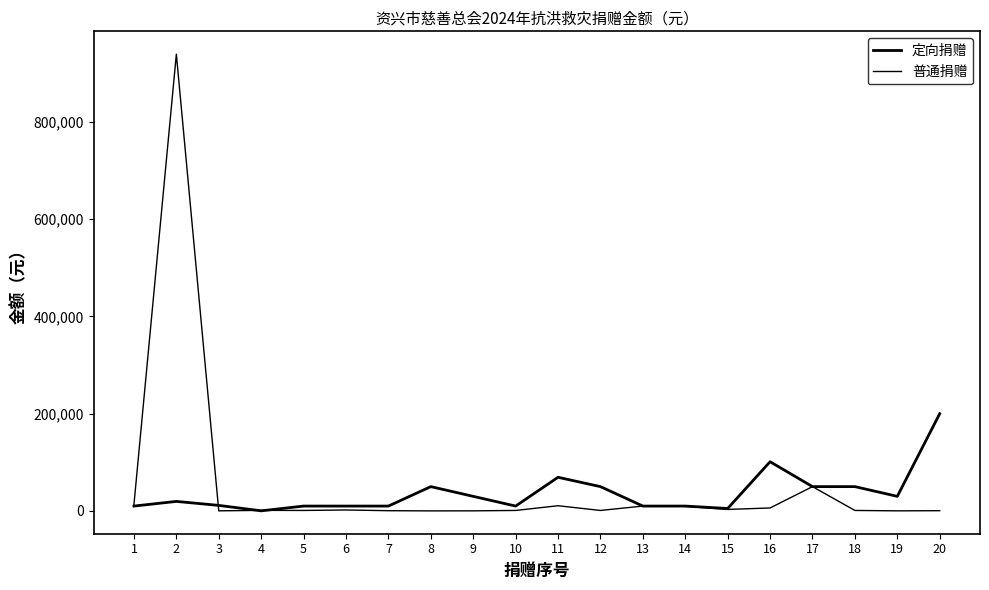

Is the value of 普通捐赠 at 18 greater than the value of 定向捐赠 at 3?

No